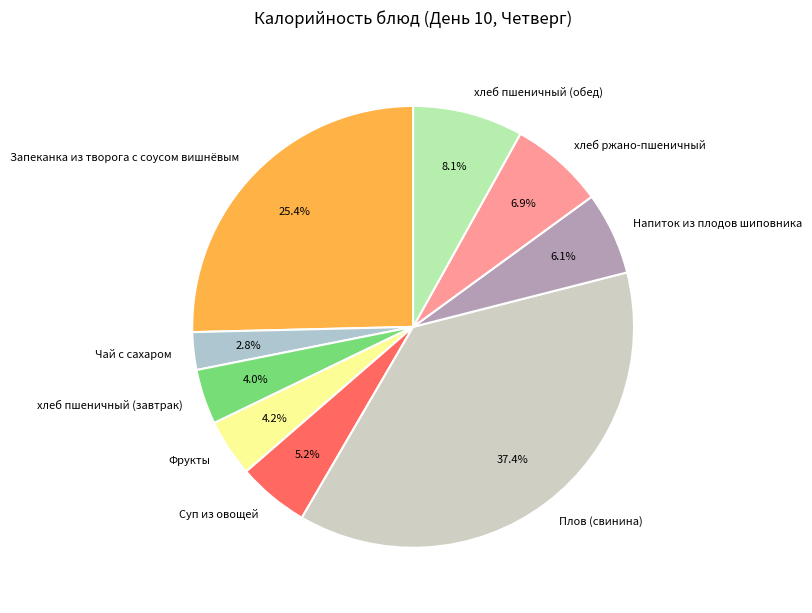

What percentage do Плов (свинина) and хлеб пшеничный (завтрак) together represent?

41.4%